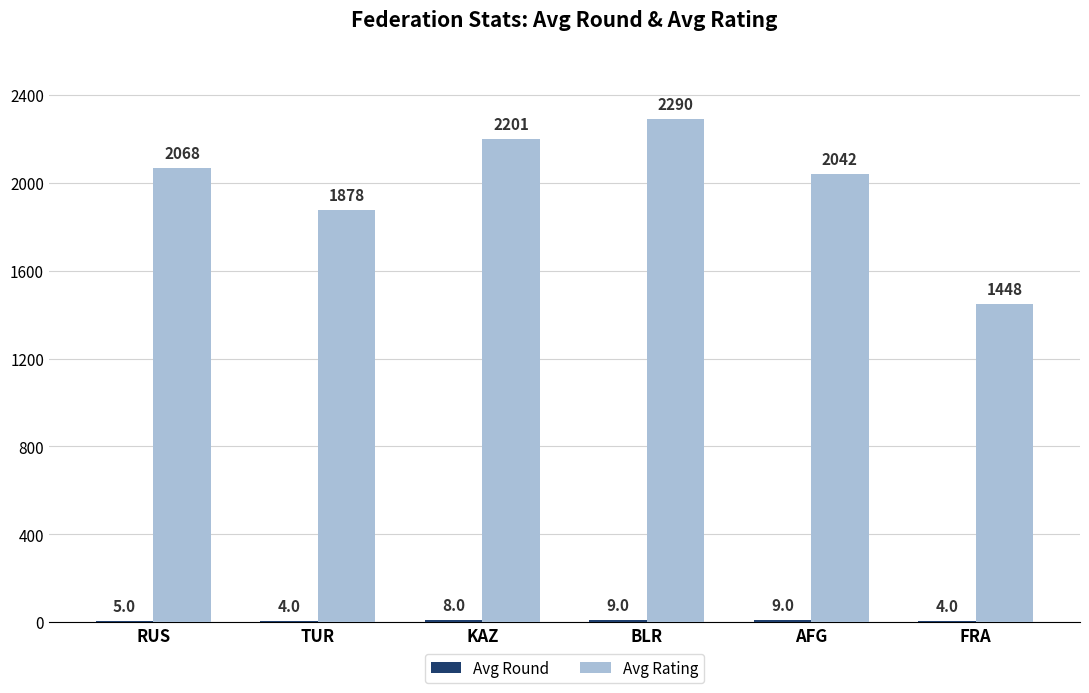

Is it true that Avg Rating equals 2201 at KAZ?

True